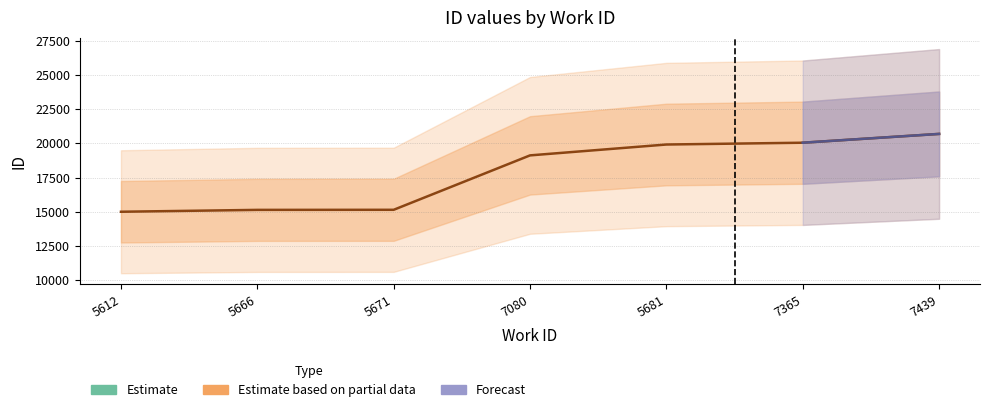

At which category does the chart reach its minimum across all series?

5612